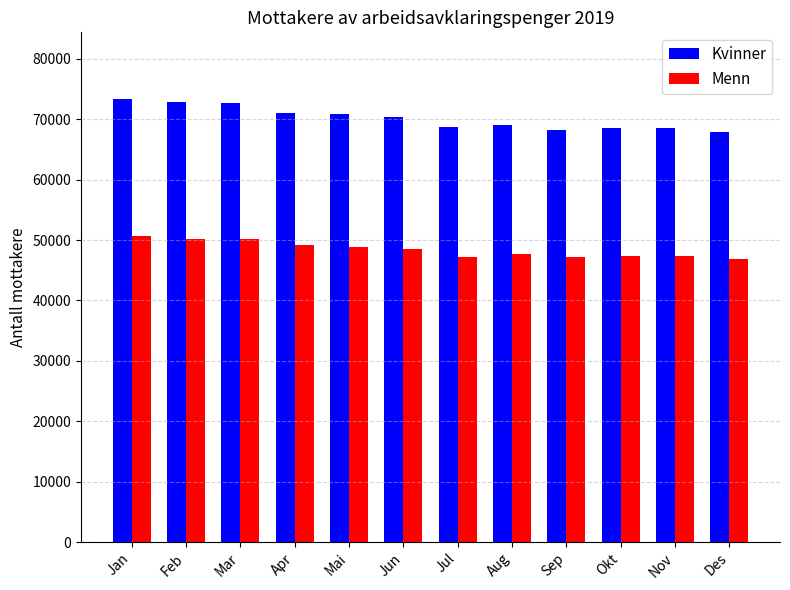

Count the number of categories in the chart.

12